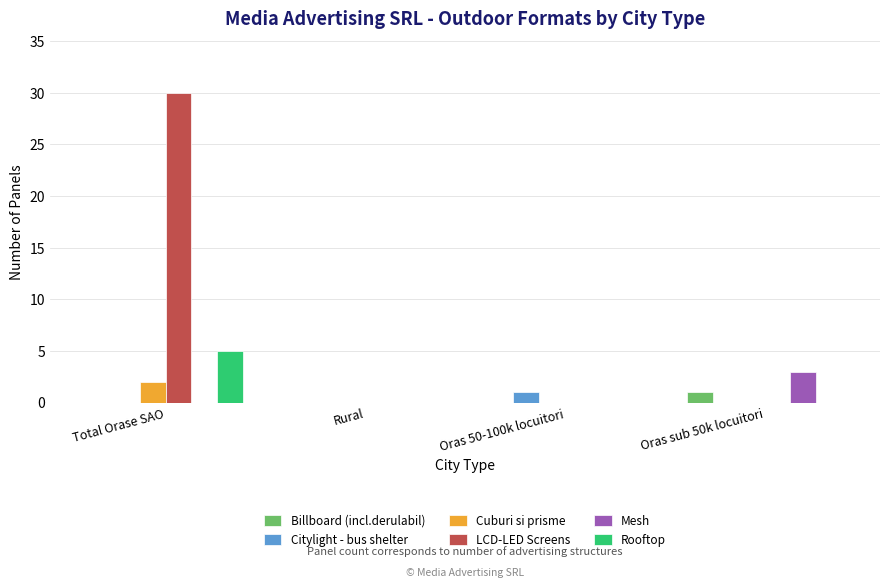

Which series has the largest total across all categories?

LCD-LED Screens